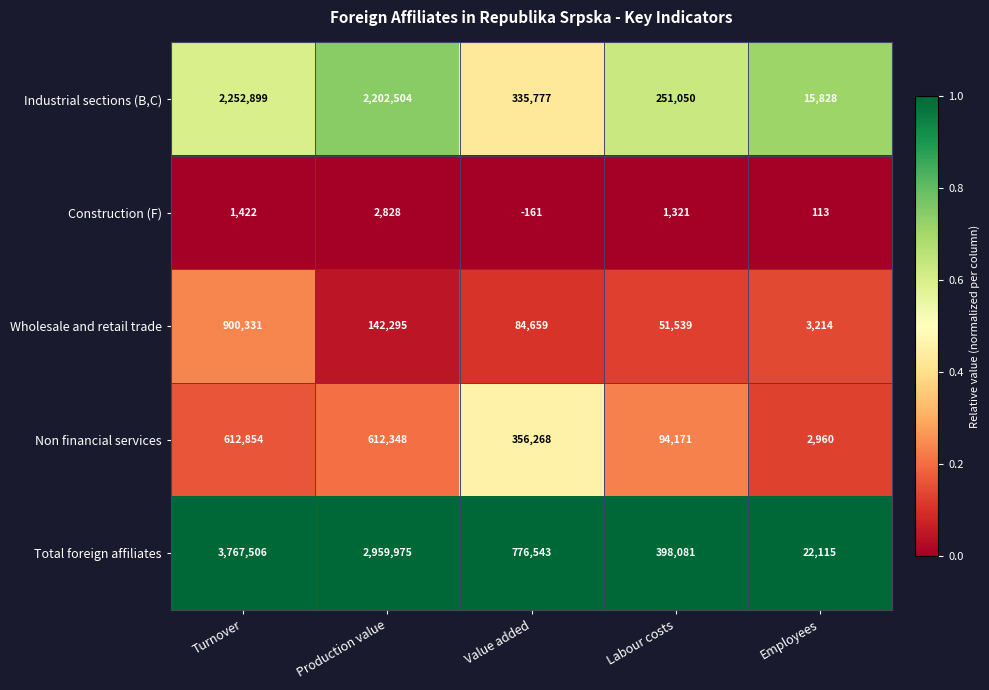

Where does the Wholesale and retail trade series first go above 84659?

Turnover